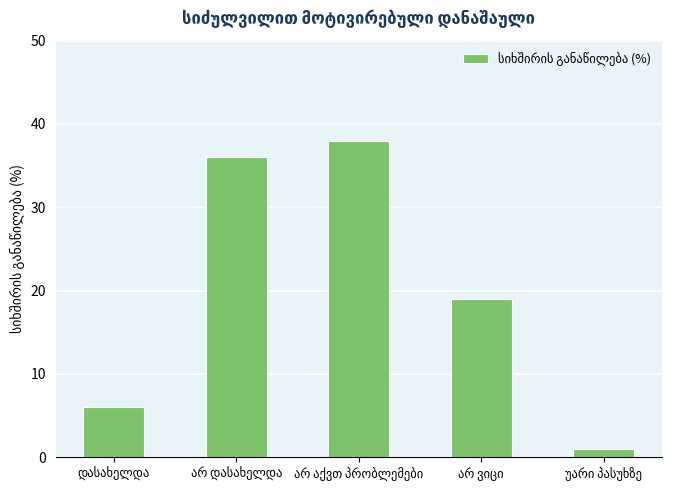

What is the greatest value displayed?

38